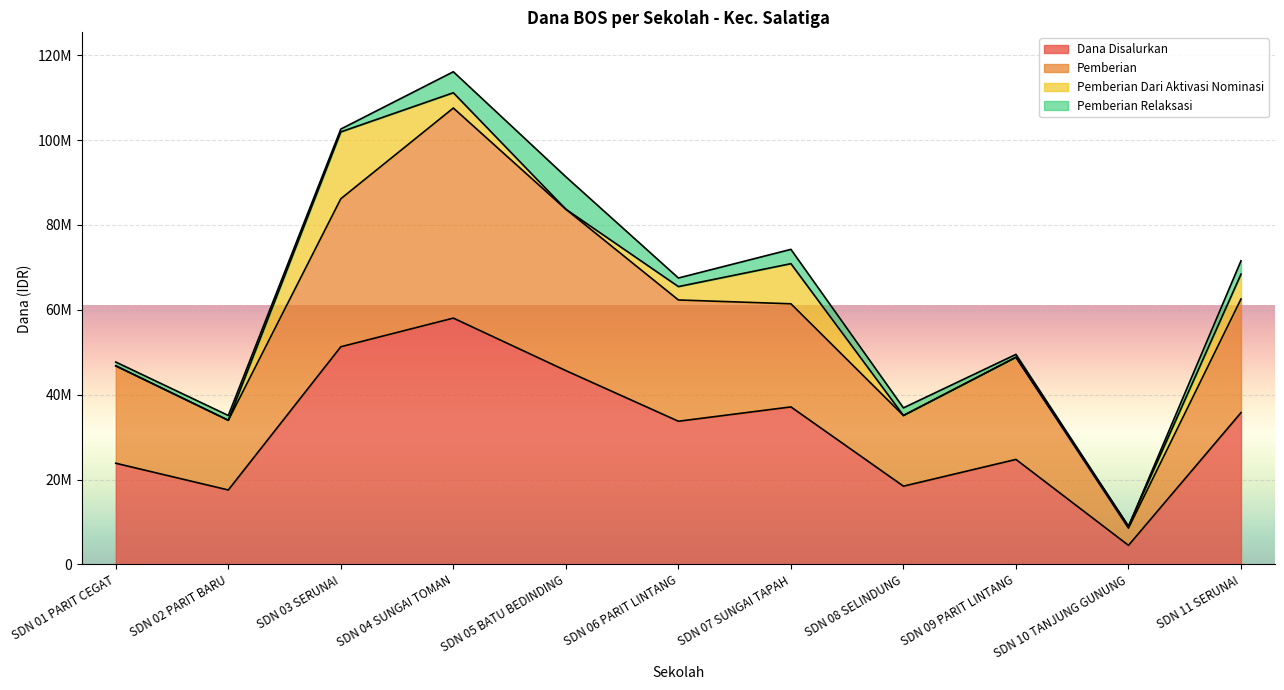

At which label does Siswa Disalurkan reach its minimum?

SDN 10 TANJUNG GUNUNG